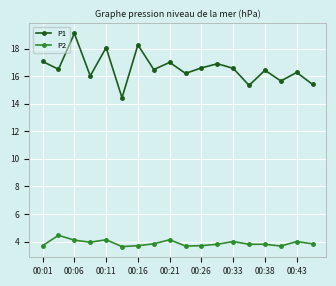

Rank the series by their average value, from highest to lowest.

P1, P2